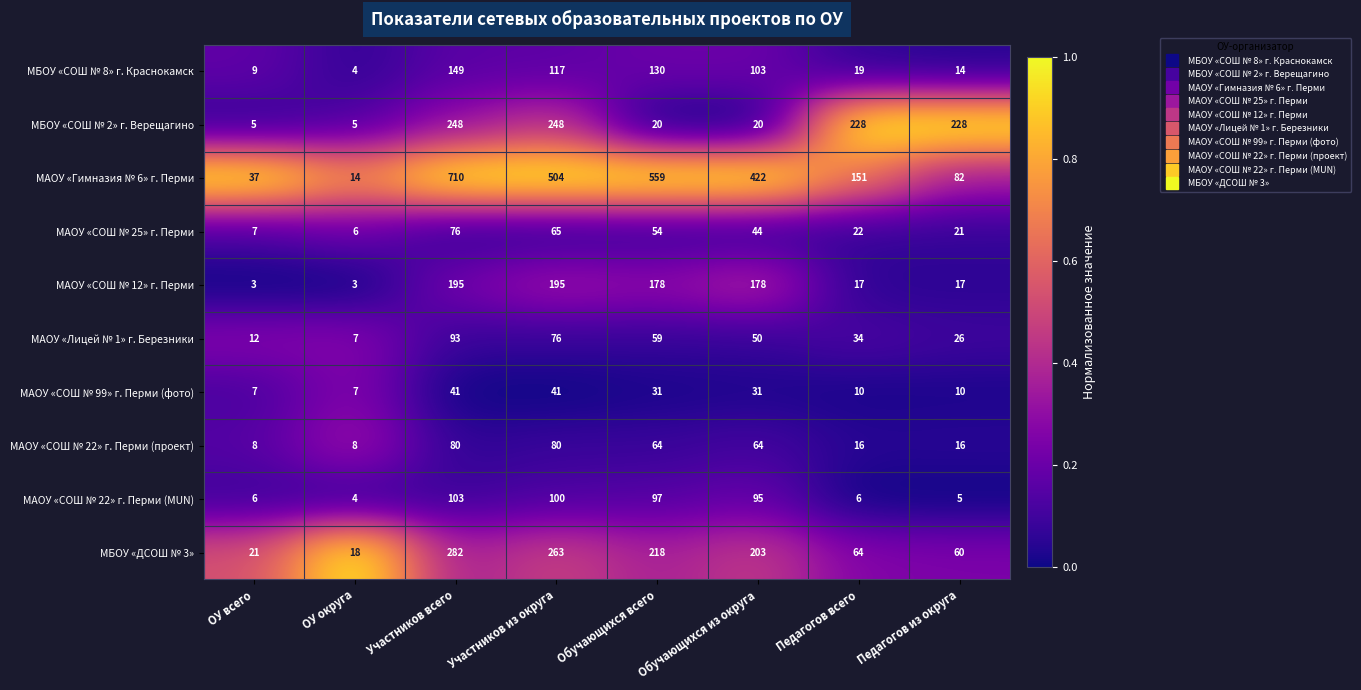

What is the difference between the maximum and second lowest values in the МБОУ «СОШ № 8» г. Краснокамск series?

140